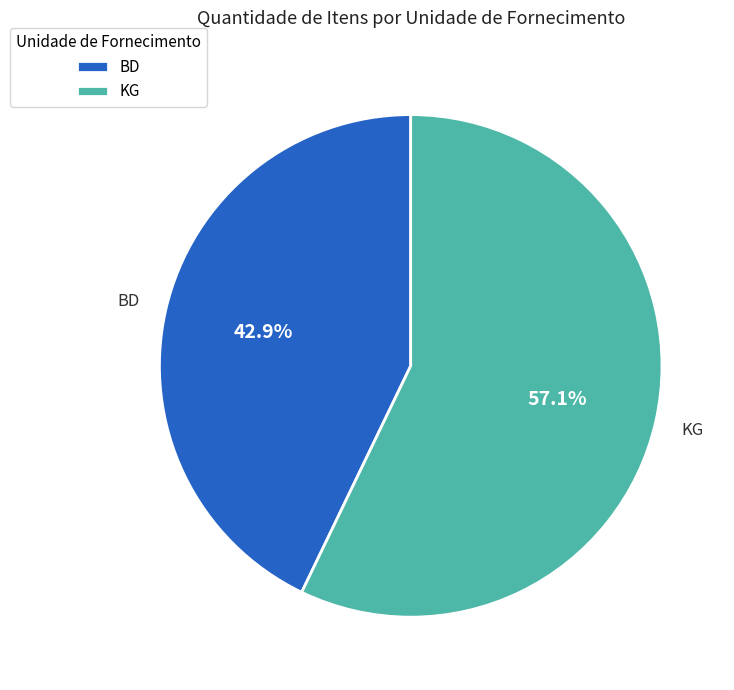

What is the smallest slice in the pie chart?

BD